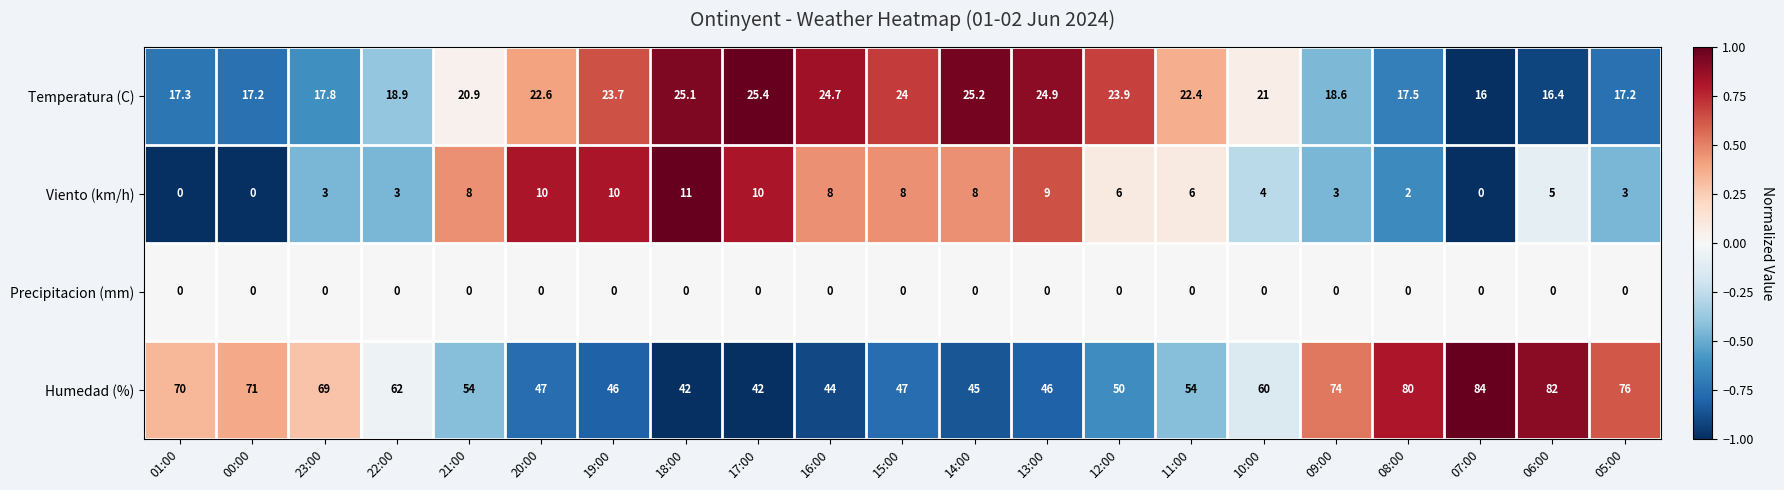

What is the total value across all series at 00:00?

88.2